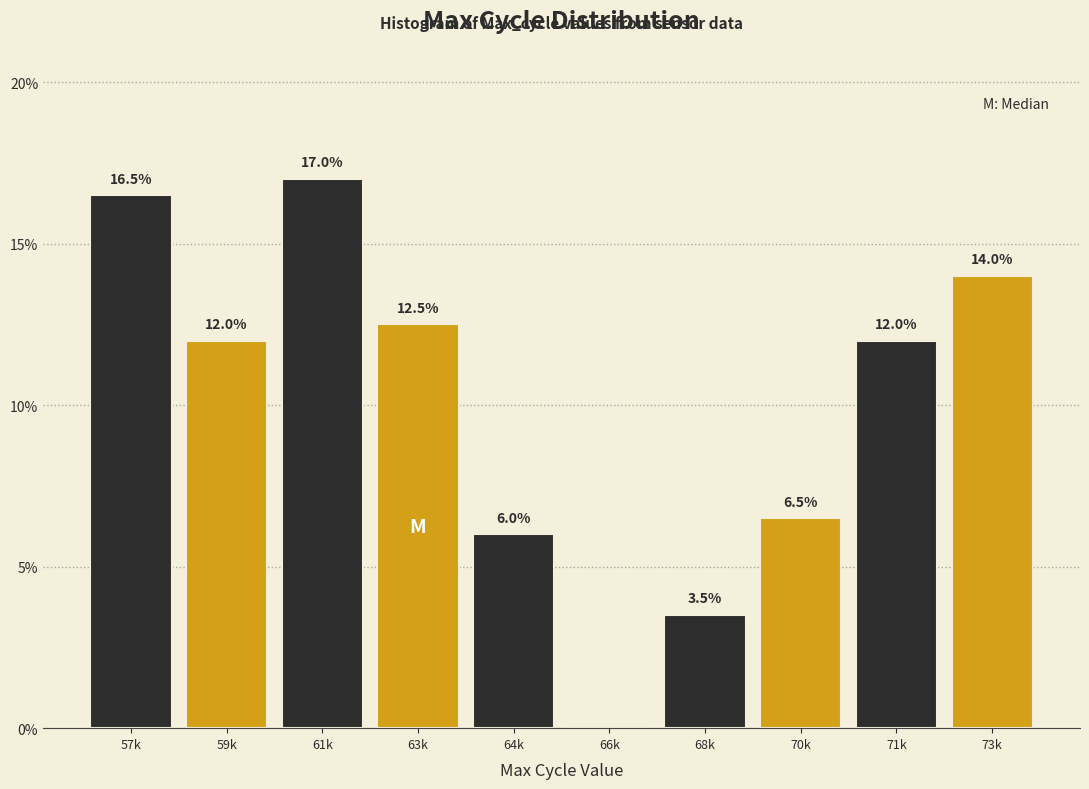

Reading left to right, what are all the values shown in this chart?

57k=16.5	59k=12.0	61k=17.0	63k=12.5	64k=6.0	66k=0.0	68k=3.5	70k=6.5	71k=12.0	73k=14.0